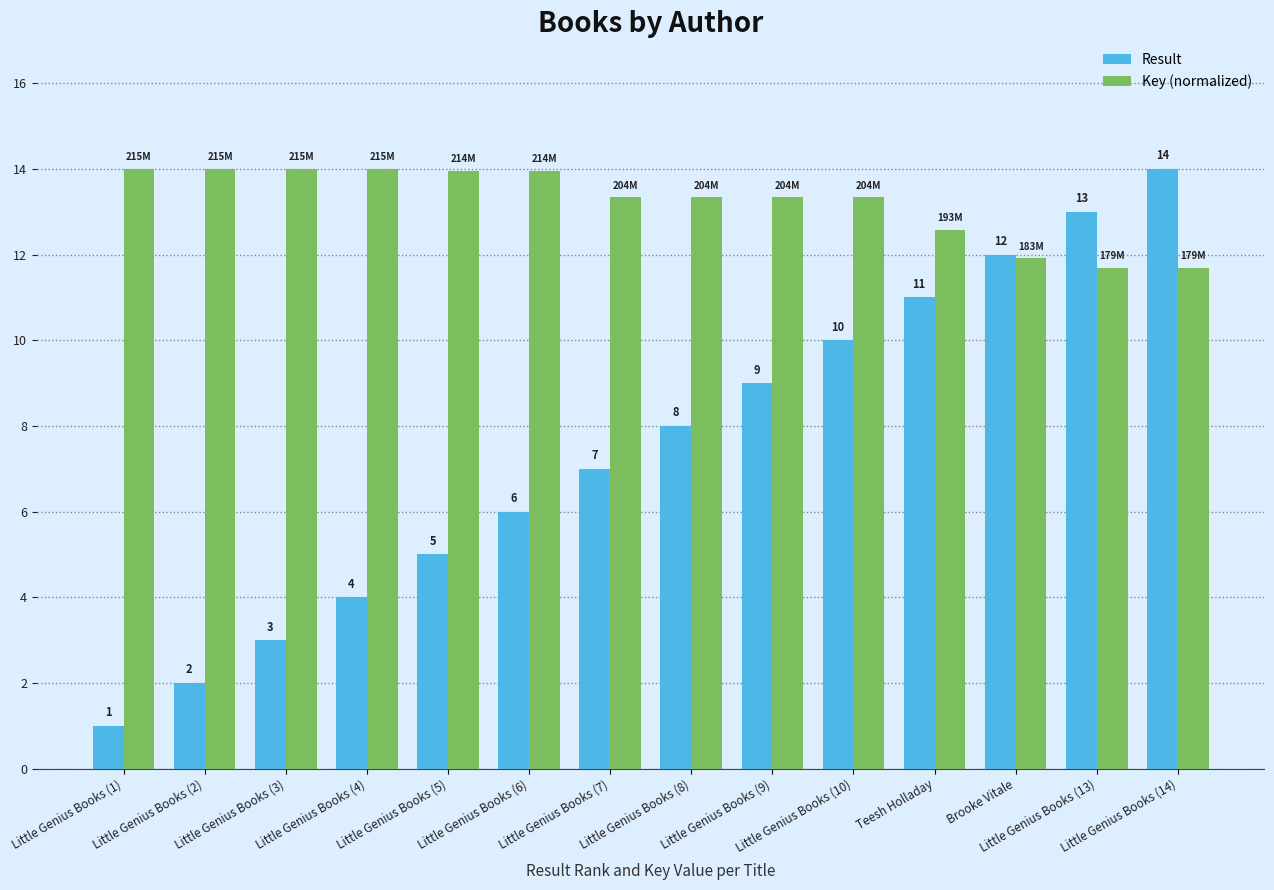

Is the value of Result at Teesh Holladay greater than the value of Key (normalized) at Little Genius Books (9)?

No